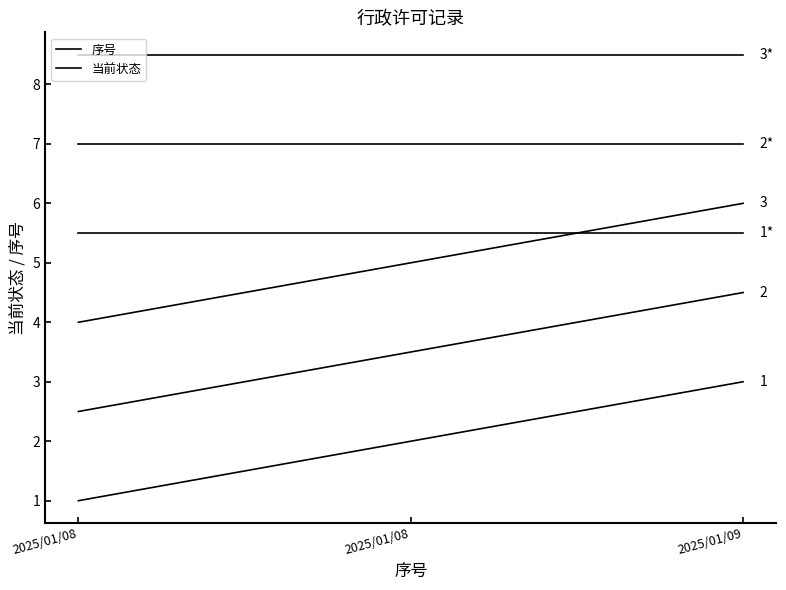

What is the value of the 序号 point at the 3rd from the left?

3.0